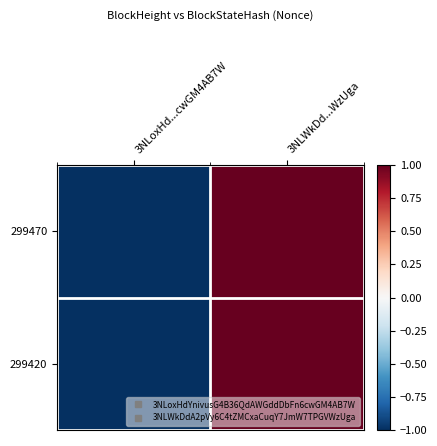

At how many categories does at least one series exceed 0?

1